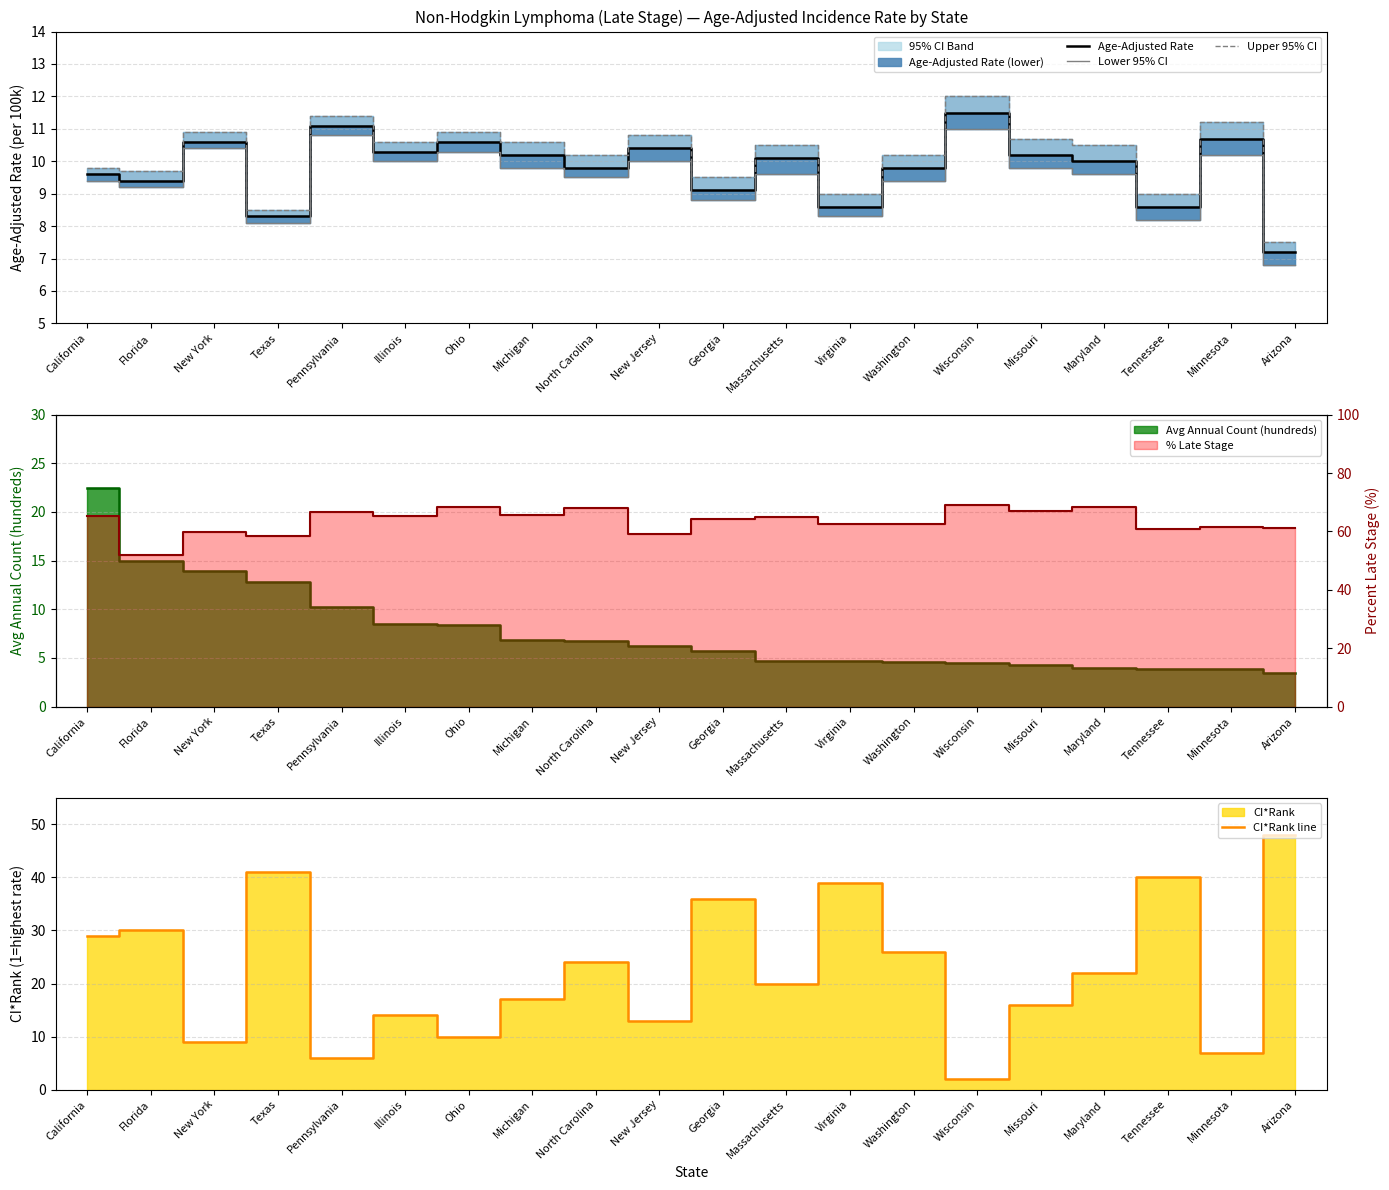

True or false: Upper 95% CI and Age-Adjusted Rate intersect in this chart.

False